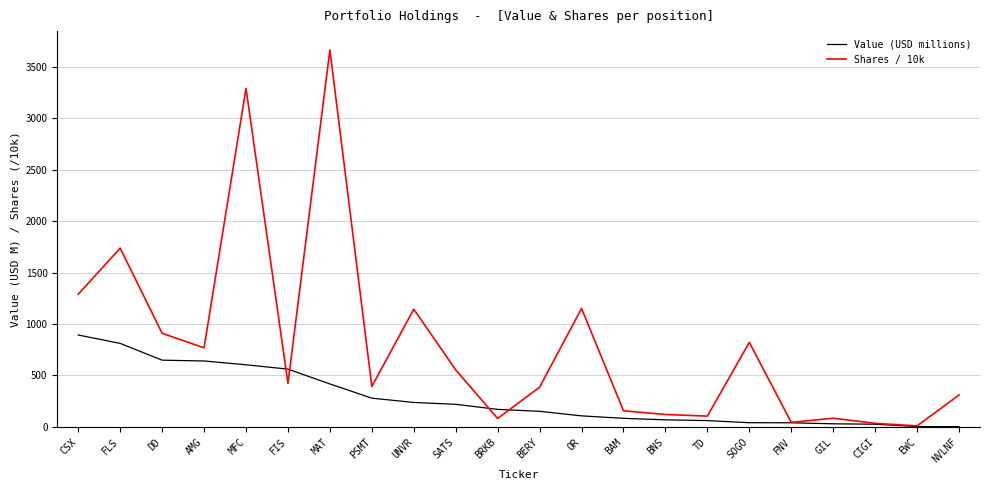

True or false: Shares / 10k has a value of 392.6 at PSMT.

True